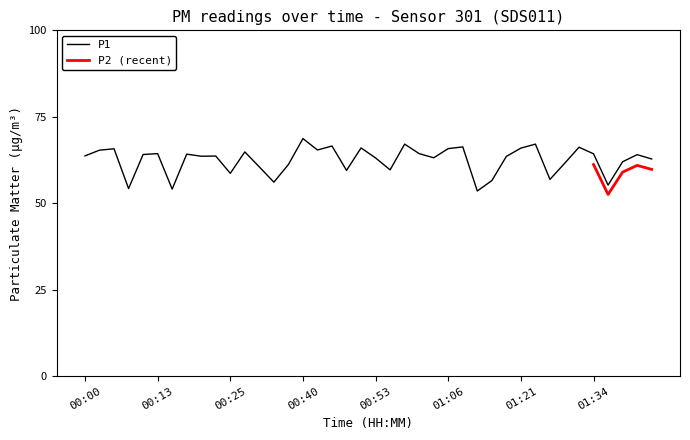

Rank the categories by value from lowest to highest.

01:14, 00:15, 00:08, 01:36, 00:35, 01:16, 01:26, 00:25, 00:48, 00:56, 00:33, 00:38, 01:29, 01:39, 01:44, 00:53, 01:03, 01:19, 00:20, 00:23, 00:00, 01:41, 00:10, 00:18, 01:34, 00:13, 01:01, 00:28, 00:03, 00:43, 00:05, 01:06, 01:21, 00:51, 01:31, 01:11, 00:46, 00:58, 01:24, 00:40